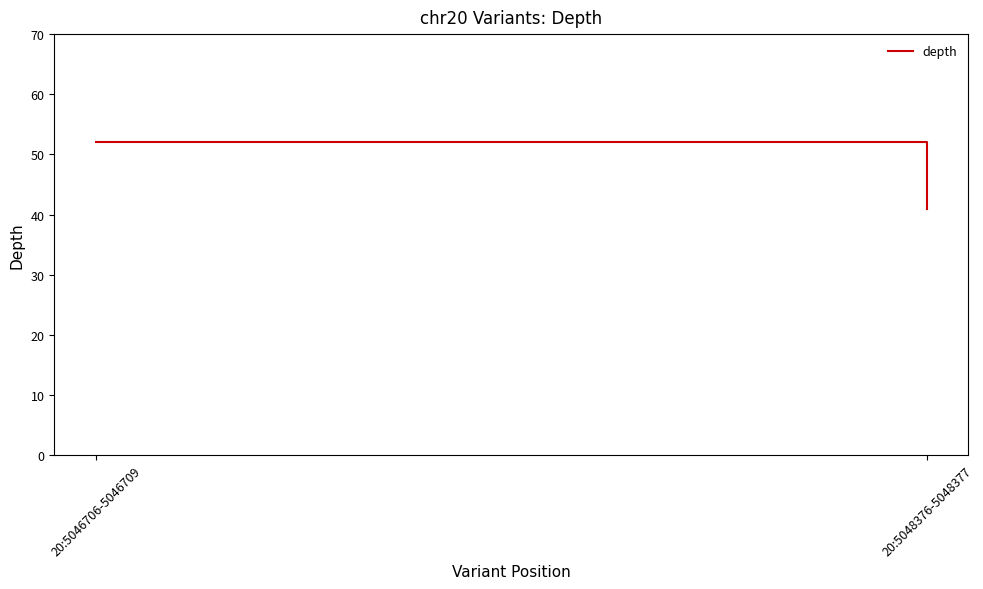

True or false: the data shows 52 at 20:5046706-5046709.

True